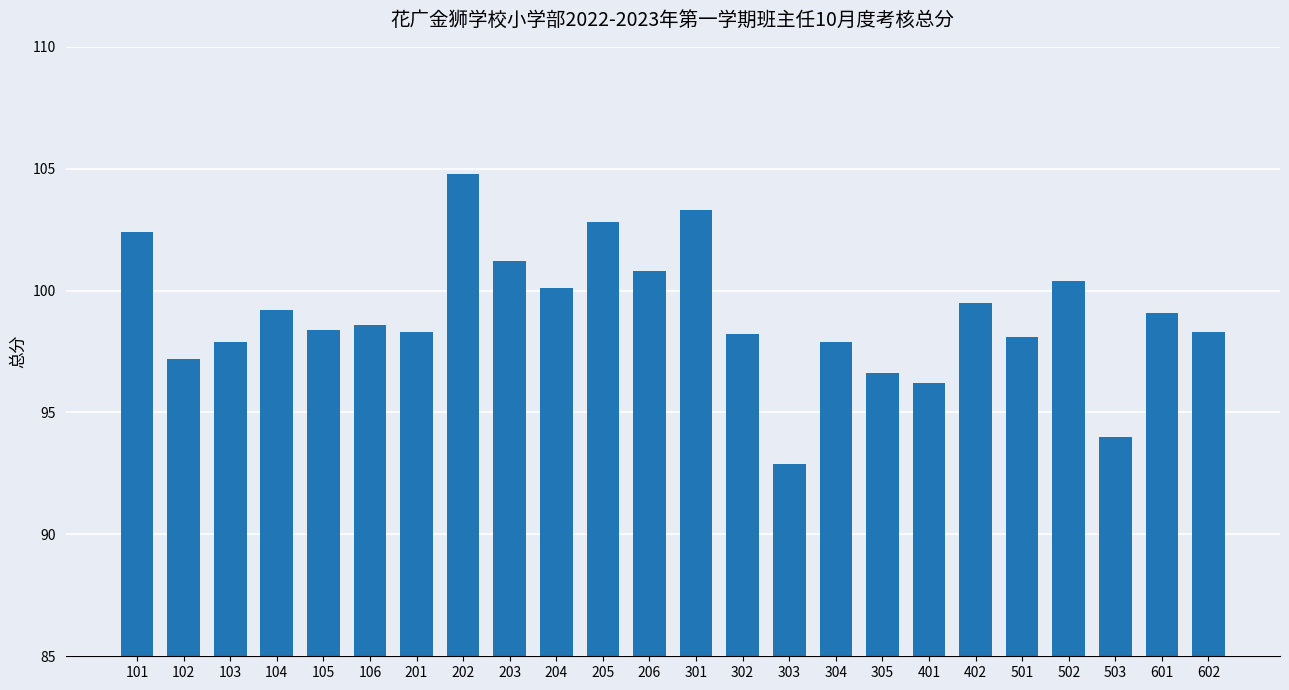

What is the greatest value displayed?

104.8